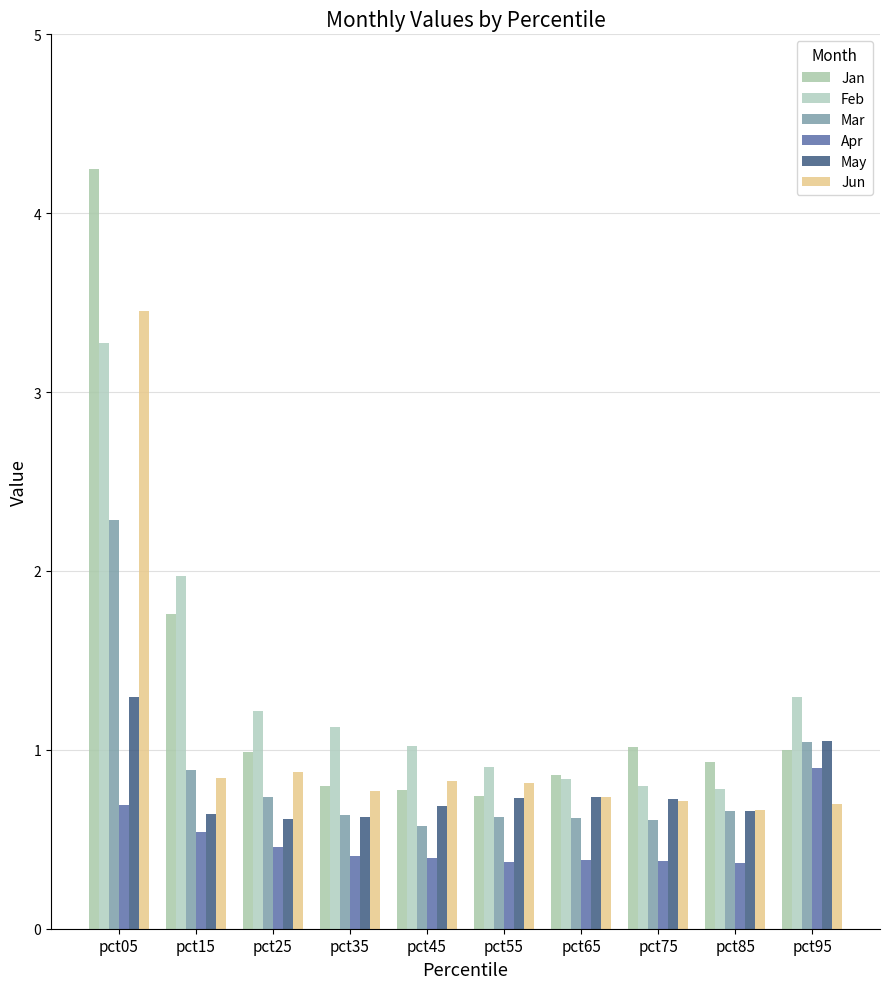

How many series are shown in this chart?

6